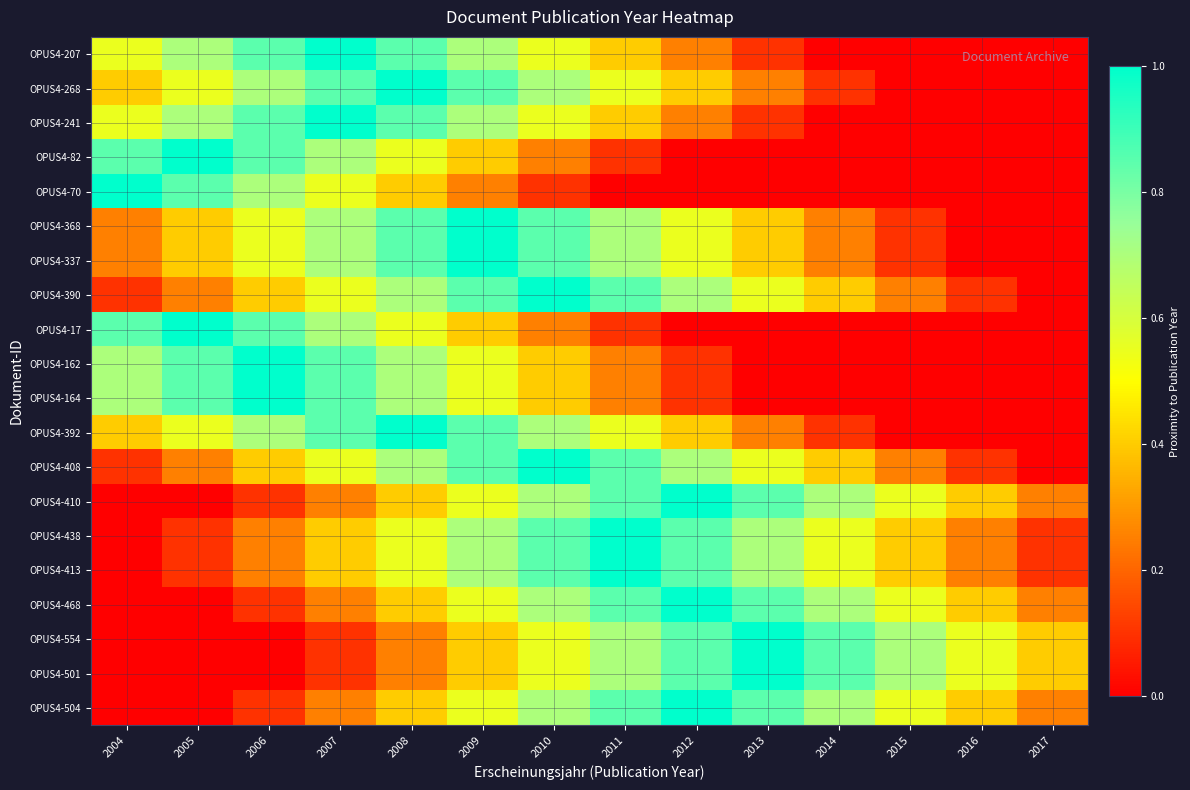

Reading right to left, transcribe all the data shown in this chart.

OPUS4-207: 2017=0.0	2016=0.0	2015=0.0	2014=0.0	2013=0.1	2012=0.2	2011=0.4	2010=0.6	2009=0.7	2008=0.8	2007=1.0	2006=0.8	2005=0.7	2004=0.6
OPUS4-268: 2017=0.0	2016=0.0	2015=0.0	2014=0.1	2013=0.2	2012=0.4	2011=0.6	2010=0.7	2009=0.8	2008=1.0	2007=0.8	2006=0.7	2005=0.6	2004=0.4
OPUS4-241: 2017=0.0	2016=0.0	2015=0.0	2014=0.0	2013=0.1	2012=0.2	2011=0.4	2010=0.6	2009=0.7	2008=0.8	2007=1.0	2006=0.8	2005=0.7	2004=0.6
OPUS4-82: 2017=0.0	2016=0.0	2015=0.0	2014=0.0	2013=0.0	2012=0.0	2011=0.1	2010=0.2	2009=0.4	2008=0.6	2007=0.7	2006=0.8	2005=1.0	2004=0.8
OPUS4-70: 2017=0.0	2016=0.0	2015=0.0	2014=0.0	2013=0.0	2012=0.0	2011=0.0	2010=0.1	2009=0.2	2008=0.4	2007=0.6	2006=0.7	2005=0.8	2004=1.0
OPUS4-368: 2017=0.0	2016=0.0	2015=0.1	2014=0.2	2013=0.4	2012=0.6	2011=0.7	2010=0.8	2009=1.0	2008=0.8	2007=0.7	2006=0.6	2005=0.4	2004=0.2
OPUS4-337: 2017=0.0	2016=0.0	2015=0.1	2014=0.2	2013=0.4	2012=0.6	2011=0.7	2010=0.8	2009=1.0	2008=0.8	2007=0.7	2006=0.6	2005=0.4	2004=0.2
OPUS4-390: 2017=0.0	2016=0.1	2015=0.2	2014=0.4	2013=0.6	2012=0.7	2011=0.8	2010=1.0	2009=0.8	2008=0.7	2007=0.6	2006=0.4	2005=0.2	2004=0.1
OPUS4-17: 2017=0.0	2016=0.0	2015=0.0	2014=0.0	2013=0.0	2012=0.0	2011=0.1	2010=0.2	2009=0.4	2008=0.6	2007=0.7	2006=0.8	2005=1.0	2004=0.8
OPUS4-162: 2017=0.0	2016=0.0	2015=0.0	2014=0.0	2013=0.0	2012=0.1	2011=0.2	2010=0.4	2009=0.6	2008=0.7	2007=0.8	2006=1.0	2005=0.8	2004=0.7
OPUS4-164: 2017=0.0	2016=0.0	2015=0.0	2014=0.0	2013=0.0	2012=0.1	2011=0.2	2010=0.4	2009=0.6	2008=0.7	2007=0.8	2006=1.0	2005=0.8	2004=0.7
OPUS4-392: 2017=0.0	2016=0.0	2015=0.0	2014=0.1	2013=0.2	2012=0.4	2011=0.6	2010=0.7	2009=0.8	2008=1.0	2007=0.8	2006=0.7	2005=0.6	2004=0.4
OPUS4-408: 2017=0.0	2016=0.1	2015=0.2	2014=0.4	2013=0.6	2012=0.7	2011=0.8	2010=1.0	2009=0.8	2008=0.7	2007=0.6	2006=0.4	2005=0.2	2004=0.1
OPUS4-410: 2017=0.2	2016=0.4	2015=0.6	2014=0.7	2013=0.8	2012=1.0	2011=0.8	2010=0.7	2009=0.6	2008=0.4	2007=0.2	2006=0.1	2005=0.0	2004=0.0
OPUS4-438: 2017=0.1	2016=0.2	2015=0.4	2014=0.6	2013=0.7	2012=0.8	2011=1.0	2010=0.8	2009=0.7	2008=0.6	2007=0.4	2006=0.2	2005=0.1	2004=0.0
OPUS4-413: 2017=0.1	2016=0.2	2015=0.4	2014=0.6	2013=0.7	2012=0.8	2011=1.0	2010=0.8	2009=0.7	2008=0.6	2007=0.4	2006=0.2	2005=0.1	2004=0.0
OPUS4-468: 2017=0.2	2016=0.4	2015=0.6	2014=0.7	2013=0.8	2012=1.0	2011=0.8	2010=0.7	2009=0.6	2008=0.4	2007=0.2	2006=0.1	2005=0.0	2004=0.0
OPUS4-554: 2017=0.4	2016=0.6	2015=0.7	2014=0.8	2013=1.0	2012=0.8	2011=0.7	2010=0.6	2009=0.4	2008=0.2	2007=0.1	2006=0.0	2005=0.0	2004=0.0
OPUS4-501: 2017=0.4	2016=0.6	2015=0.7	2014=0.8	2013=1.0	2012=0.8	2011=0.7	2010=0.6	2009=0.4	2008=0.2	2007=0.1	2006=0.0	2005=0.0	2004=0.0
OPUS4-504: 2017=0.2	2016=0.4	2015=0.6	2014=0.7	2013=0.8	2012=1.0	2011=0.8	2010=0.7	2009=0.6	2008=0.4	2007=0.2	2006=0.1	2005=0.0	2004=0.0